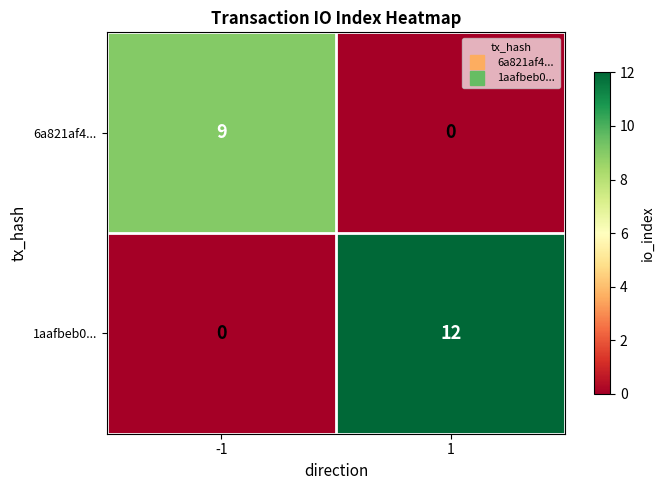

What is the difference between the maximum and minimum values in the 1aafbeb0... series?

12